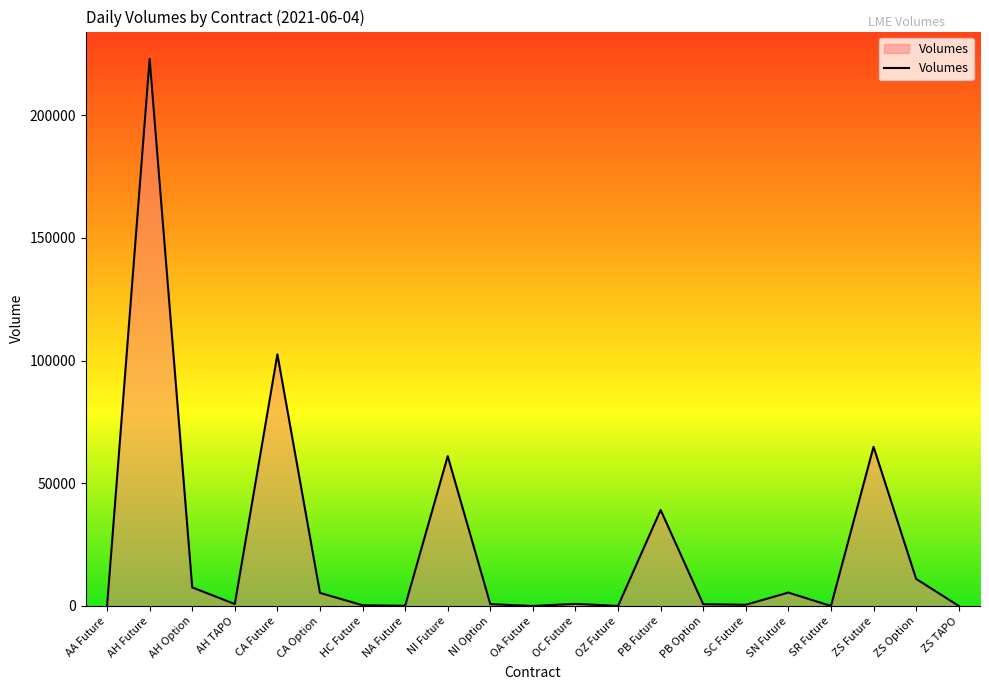

Approximately how many times larger is the value at SR Future compared to AA Future?

0.4